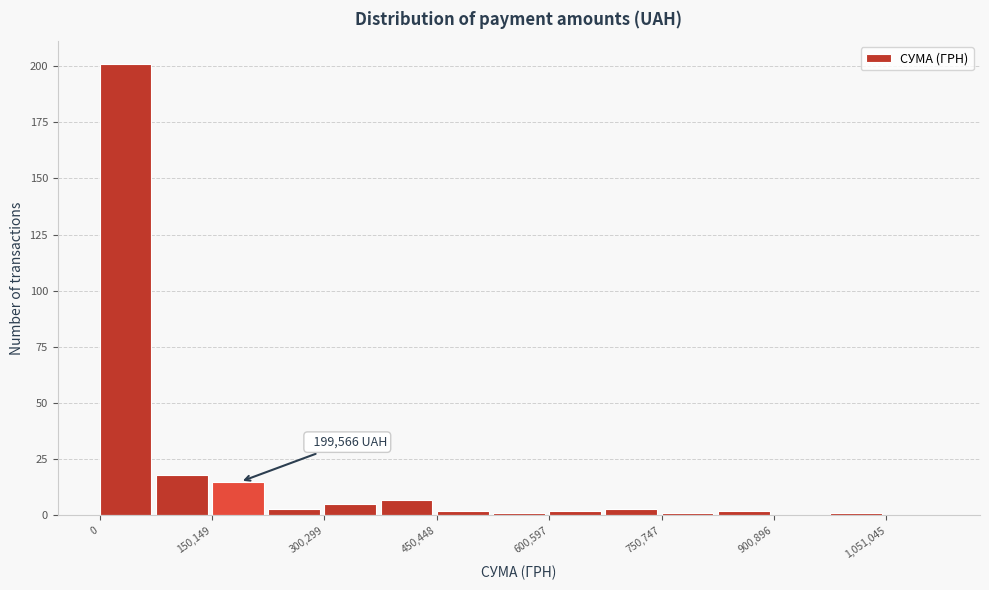

Read against the x-axis, roughly where is the centre of the tallest bar?

40000